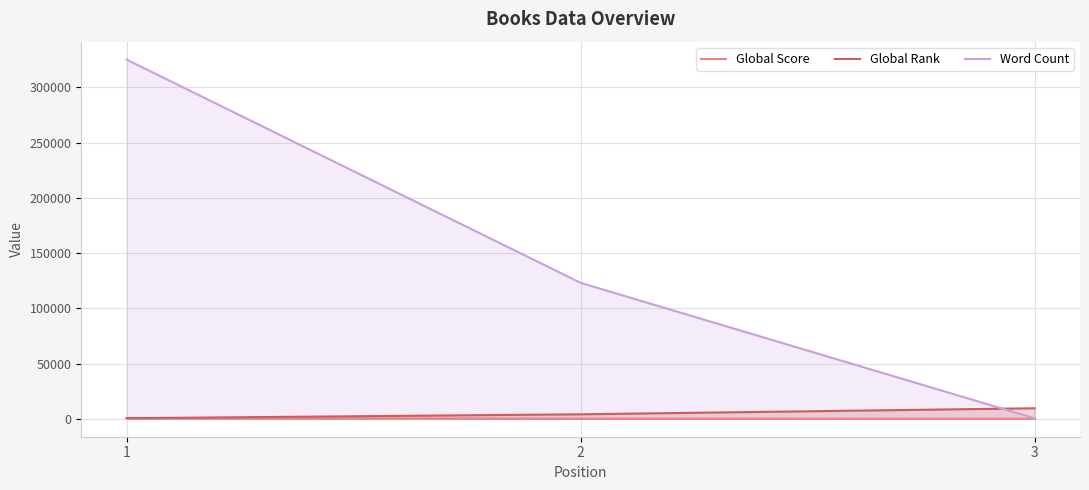

At 1, list the series in order from smallest to largest.

Global Rank, Global Score, Word Count